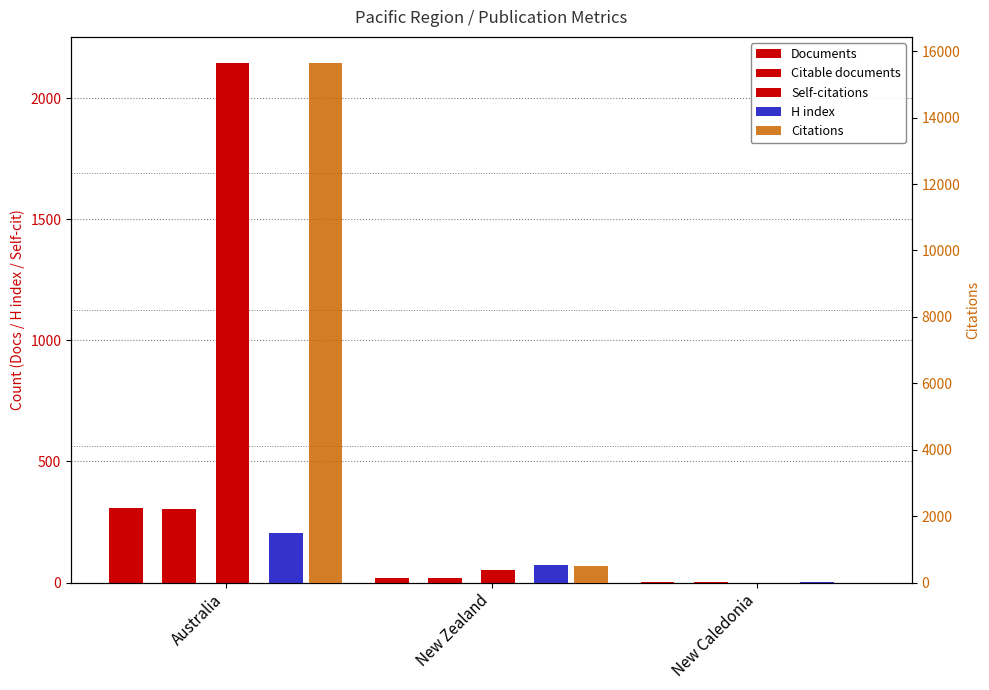

What is the greatest value displayed?

15649